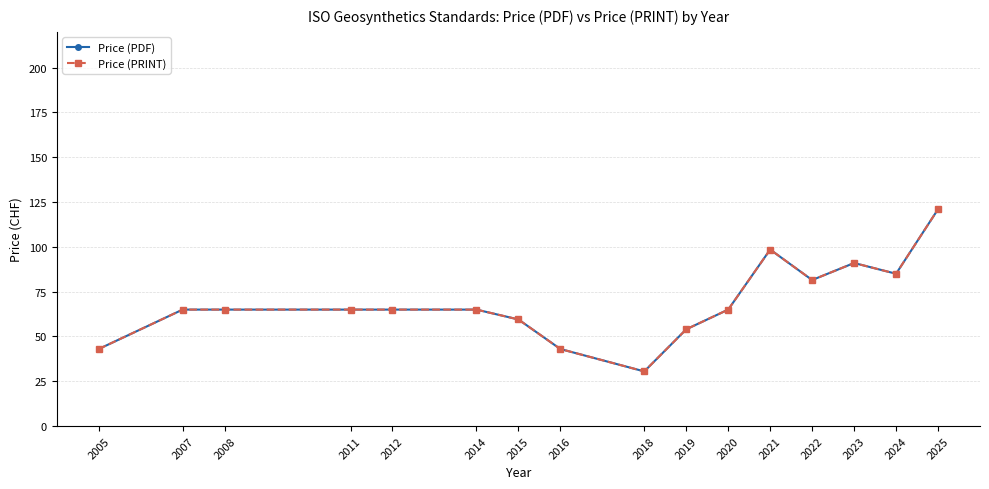

Does the chart have visible grid lines?

Yes